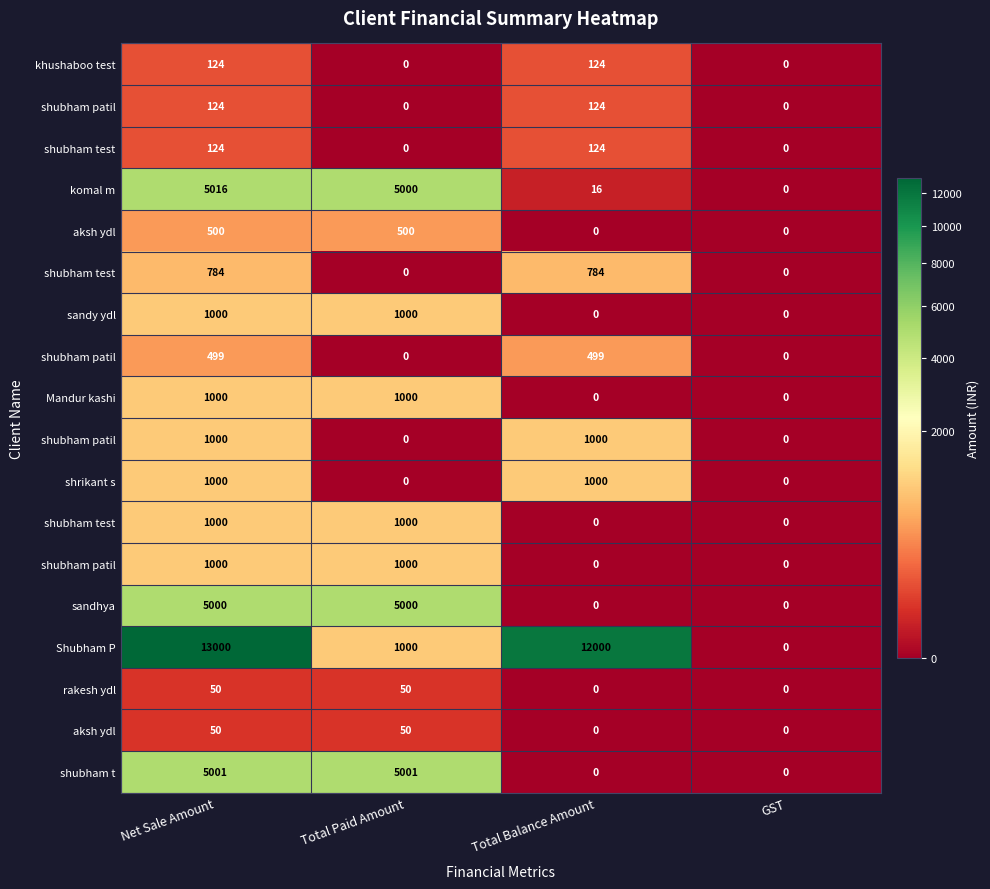

At how many categories does at least one series exceed 3370?

3